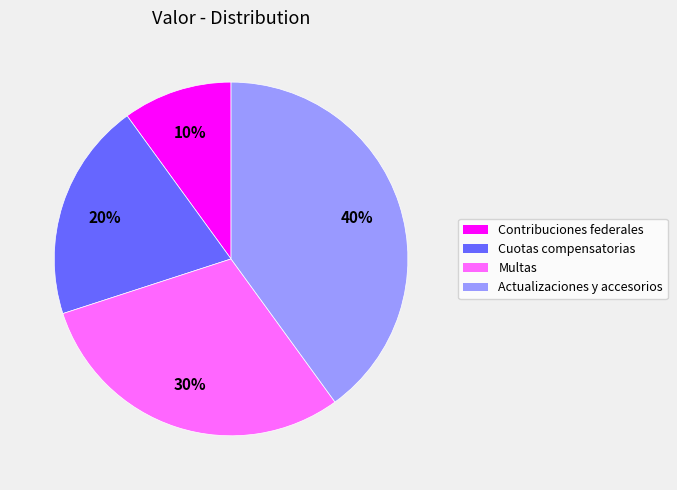

What percentage is the Multas slice, to the nearest percent?

30%